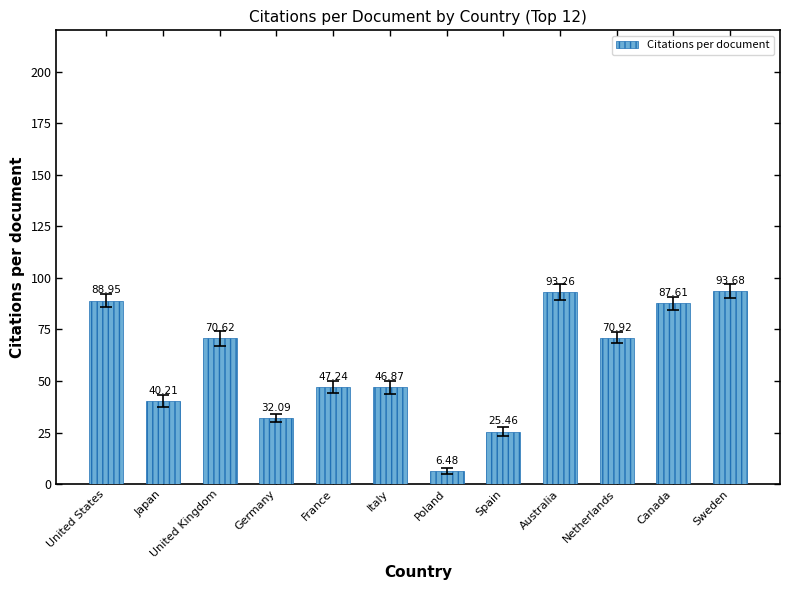

List the labels in order of value, smallest first.

Poland, Spain, Germany, Japan, Italy, France, United Kingdom, Netherlands, Canada, United States, Australia, Sweden